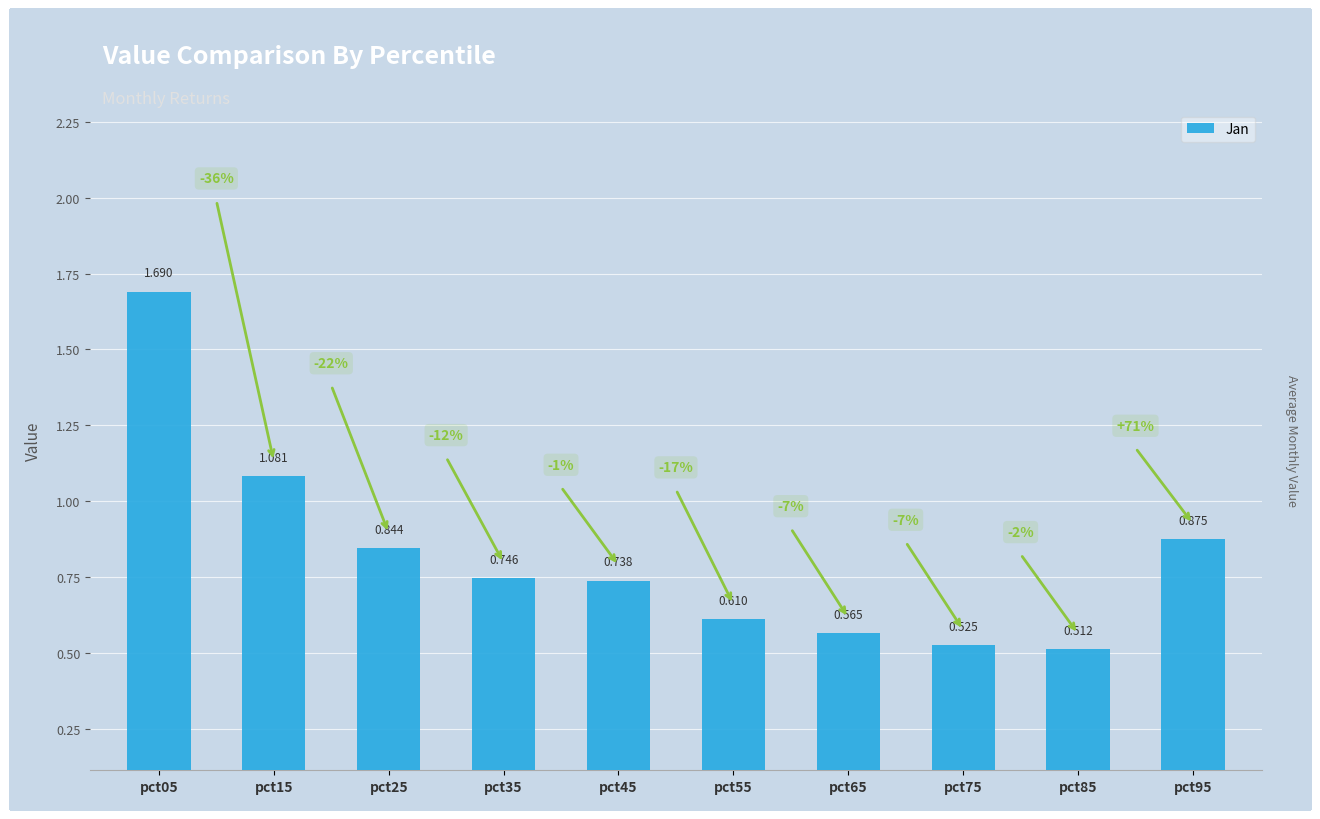

Reading left to right, transcribe all the data shown in this chart.

1.7	1.1	0.8	0.7	0.7	0.6	0.6	0.5	0.5	0.9